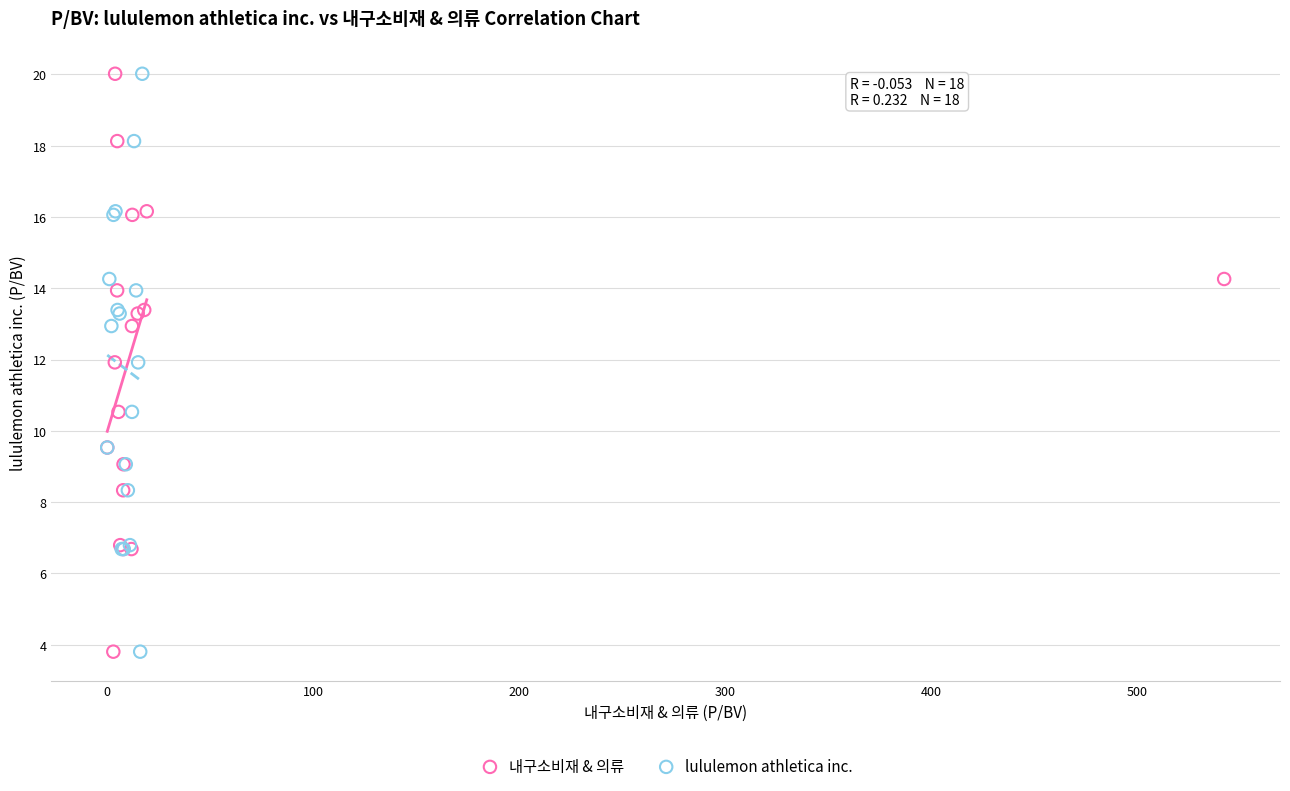

What are all the series names shown in the legend?

내구소비재 & 의류, lululemon athletica inc.